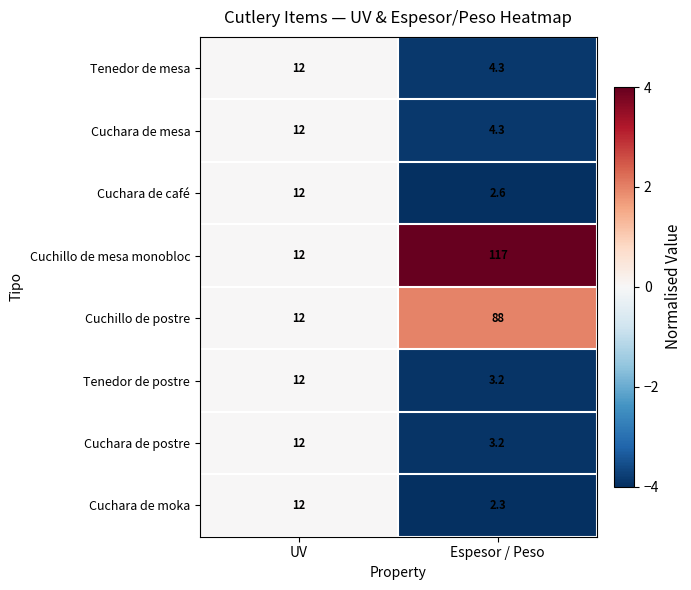

Reading left to right, list all the values displayed in this chart.

Tenedor de mesa: 12.0	4.3
Cuchara de mesa: 12.0	4.3
Cuchara de café: 12.0	2.6
Cuchillo de mesa monobloc: 12.0	117.0
Cuchillo de postre: 12.0	88.0
Tenedor de postre: 12.0	3.2
Cuchara de postre: 12.0	3.2
Cuchara de moka: 12.0	2.3